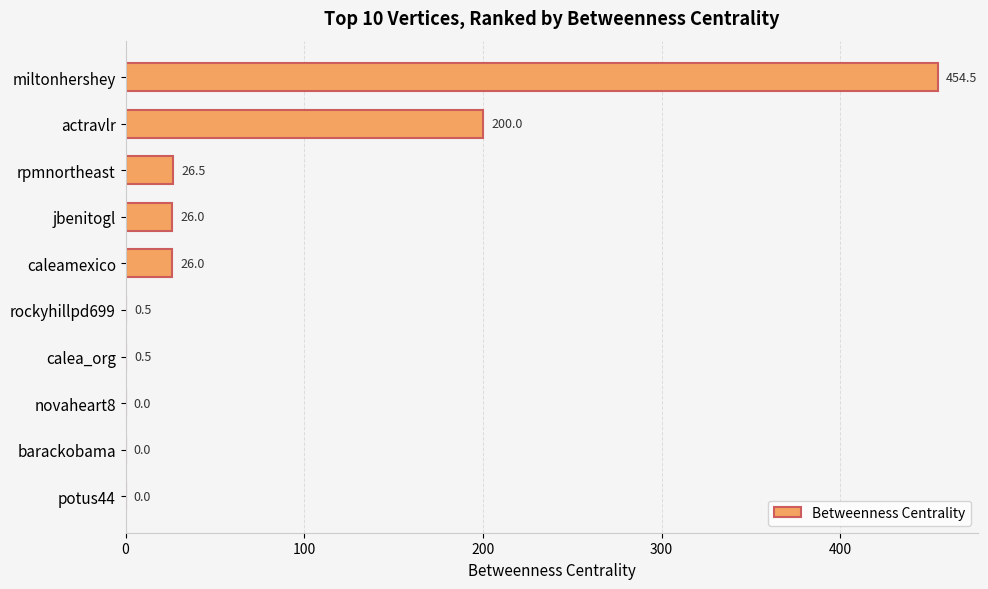

The value at calea_org is 0.5. True or false?

True